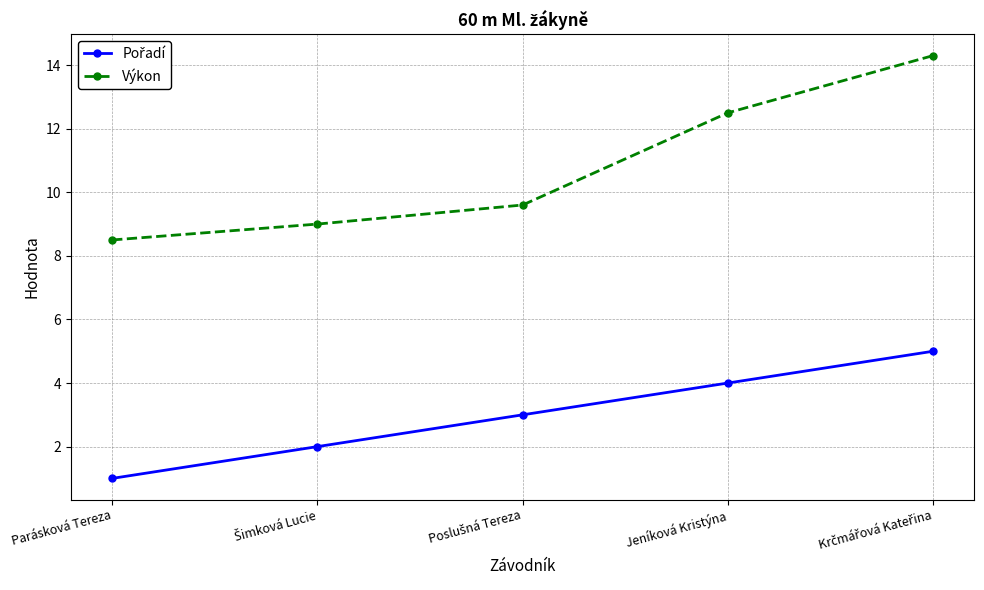

How many lines are shown in the chart?

2